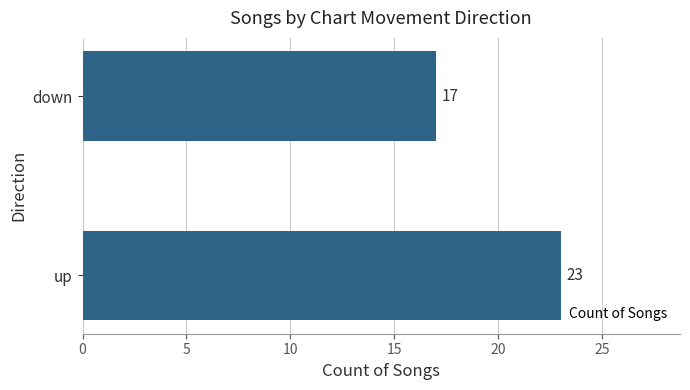

List the labels in order of value, largest first.

up, down